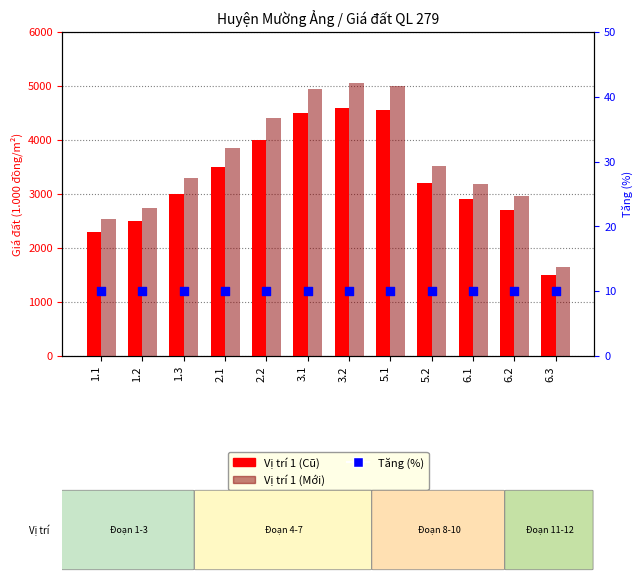

Which series contains the highest Y value?

Vị trí 1 (Mới)